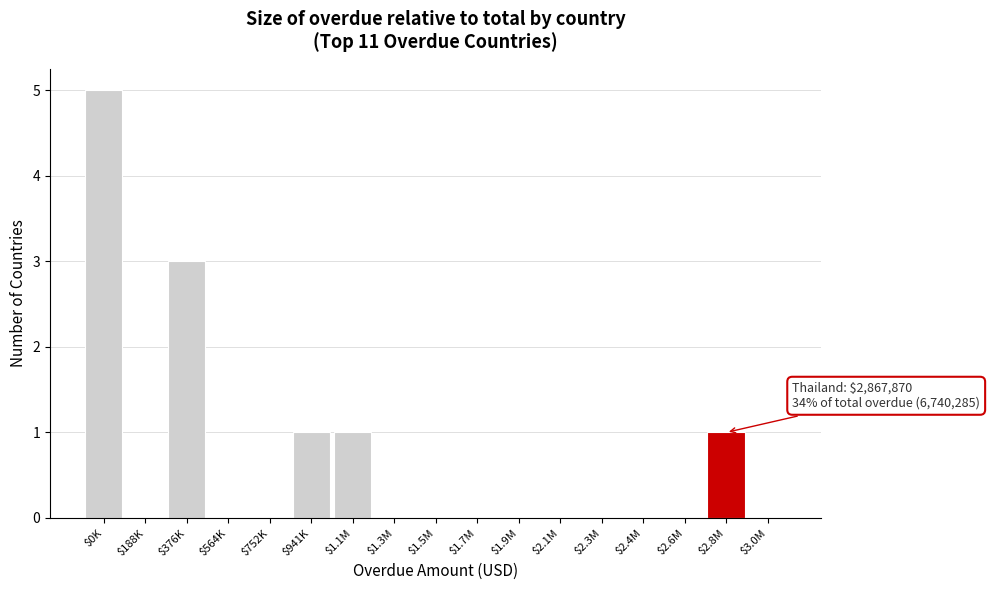

Which label corresponds to the largest value in the chart?

$0K